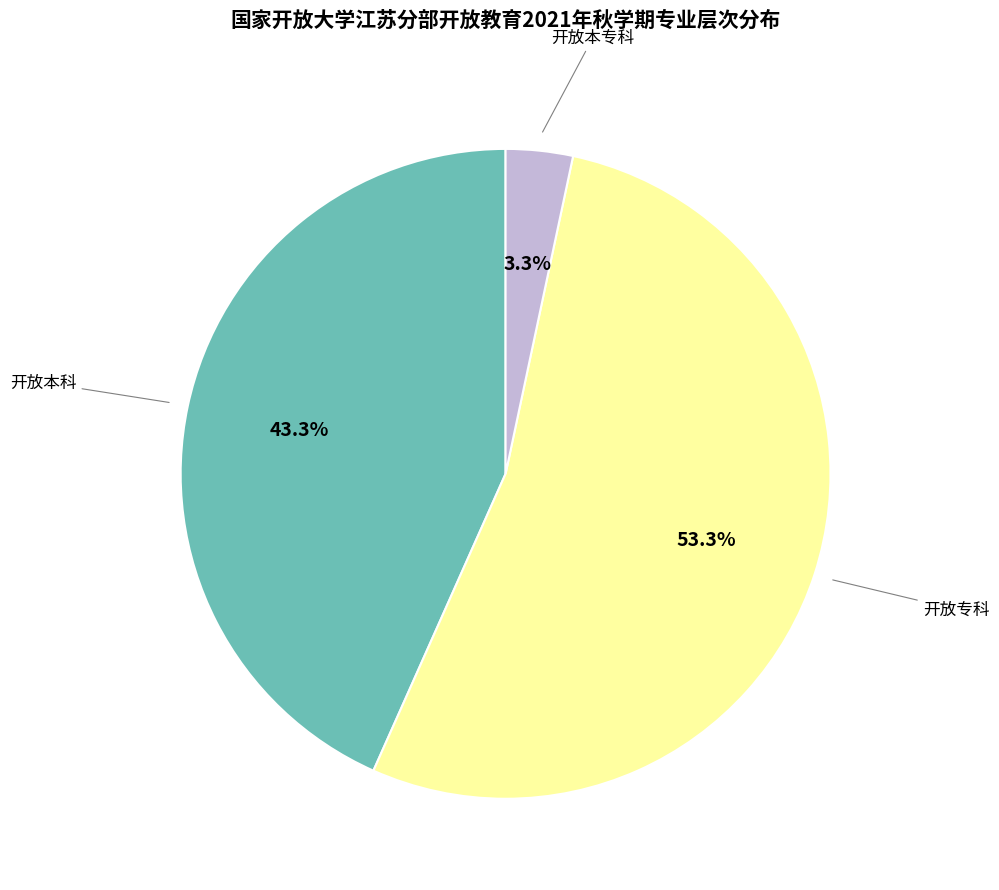

How many segments does this pie chart have?

3